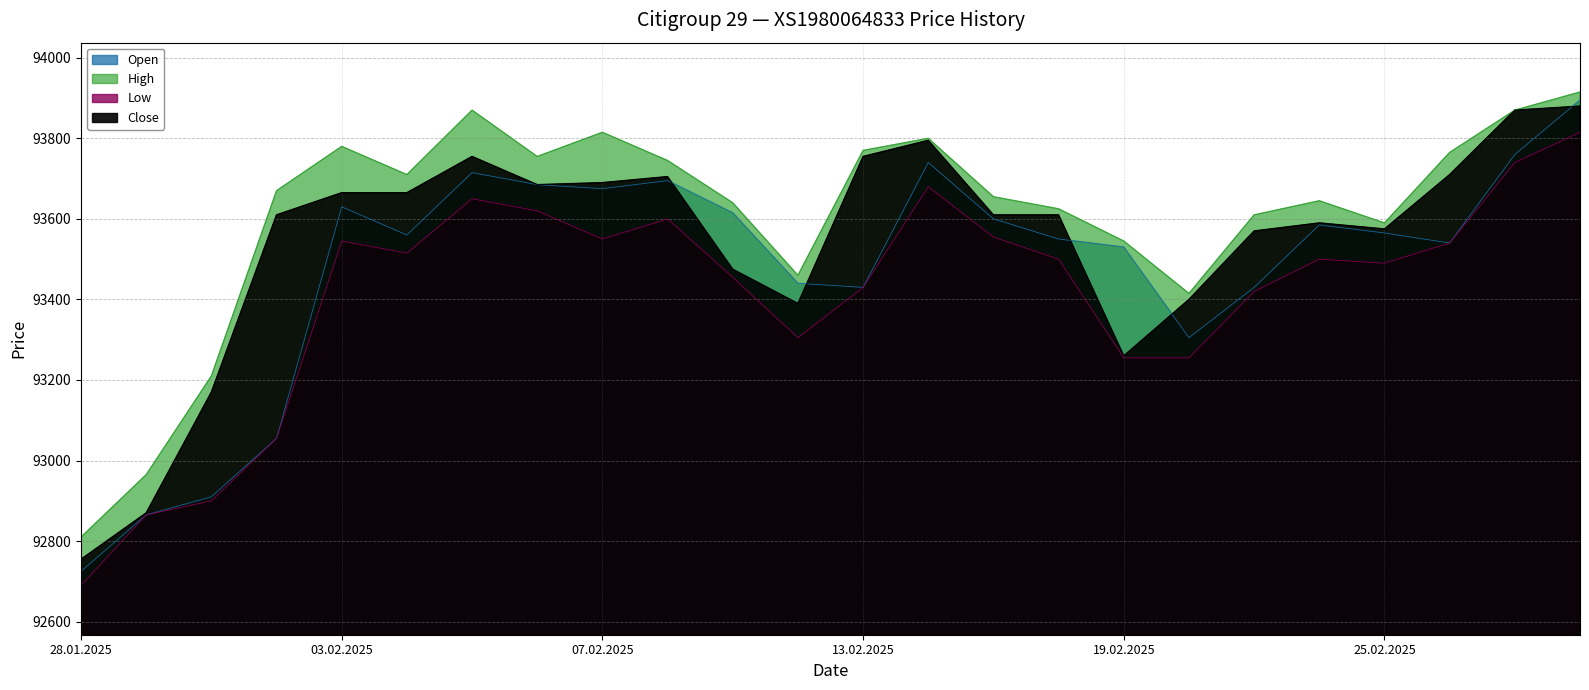

Reading right to left, extract all data points from this chart.

Open: 93895	93760	93540	93565	93585	93430	93305	93530	93550	93600	93740	93430	93440	93615	93695	93675	93685	93715	93560	93630	93055	92910	92865	92725
High: 93915	93870	93765	93590	93645	93610	93415	93545	93625	93655	93800	93770	93460	93640	93745	93815	93755	93870	93710	93780	93670	93210	92965	92810
Low: 93815	93740	93540	93490	93500	93420	93255	93255	93500	93555	93680	93430	93305	93455	93600	93550	93620	93650	93515	93545	93055	92900	92865	92690
Close: 93880	93870	93710	93575	93590	93570	93400	93260	93610	93610	93795	93755	93390	93475	93705	93690	93685	93755	93665	93665	93610	93170	92870	92755